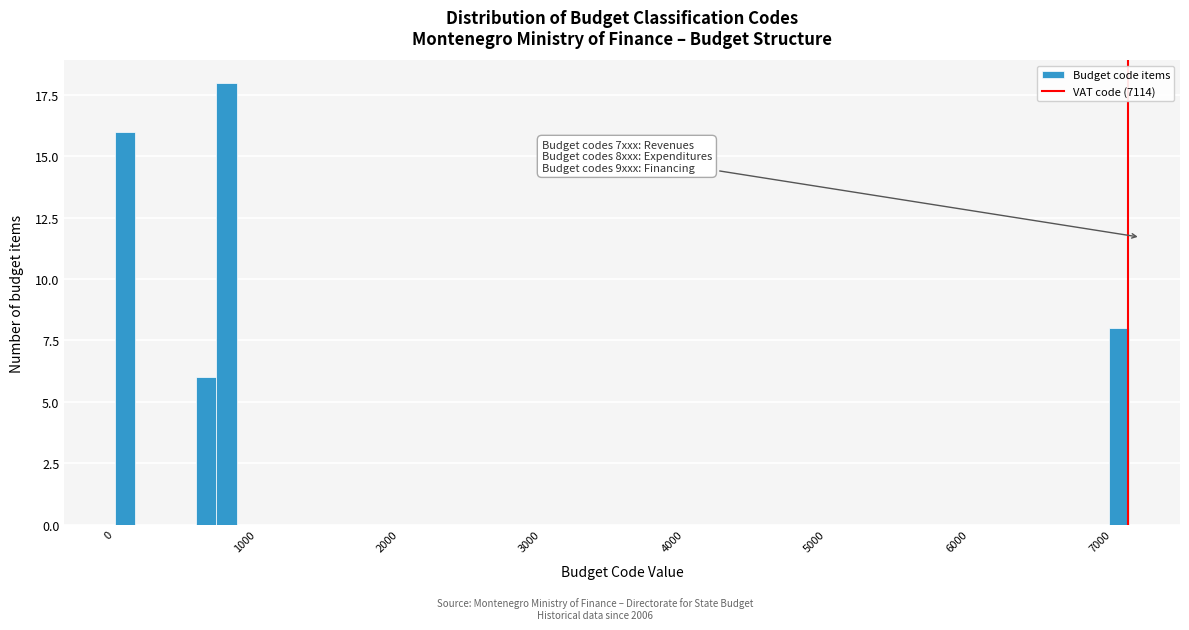

Read against the x-axis, roughly where is the centre of the tallest bar?

800